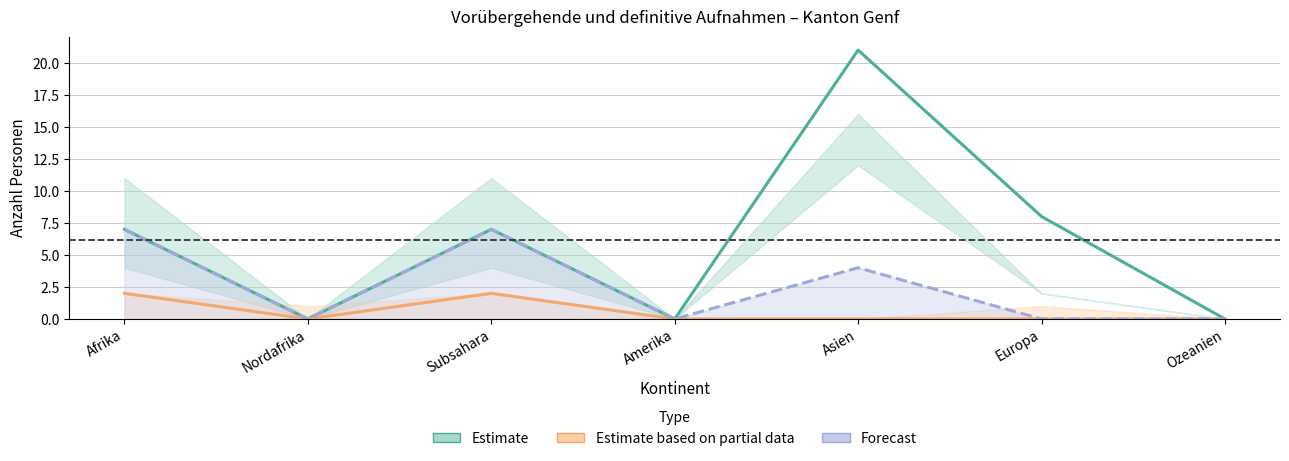

True or false: Forecast has more than 1 interior local peaks.

True